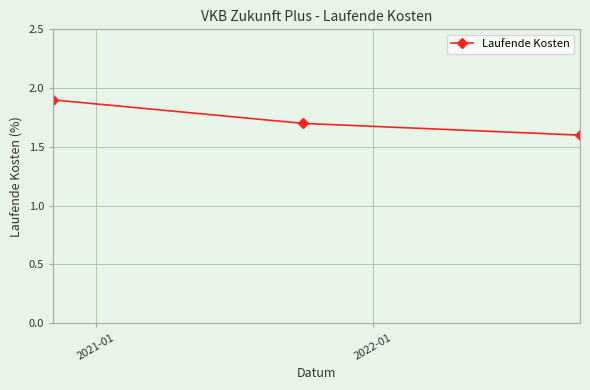

How many values are between 1 and 2?

3